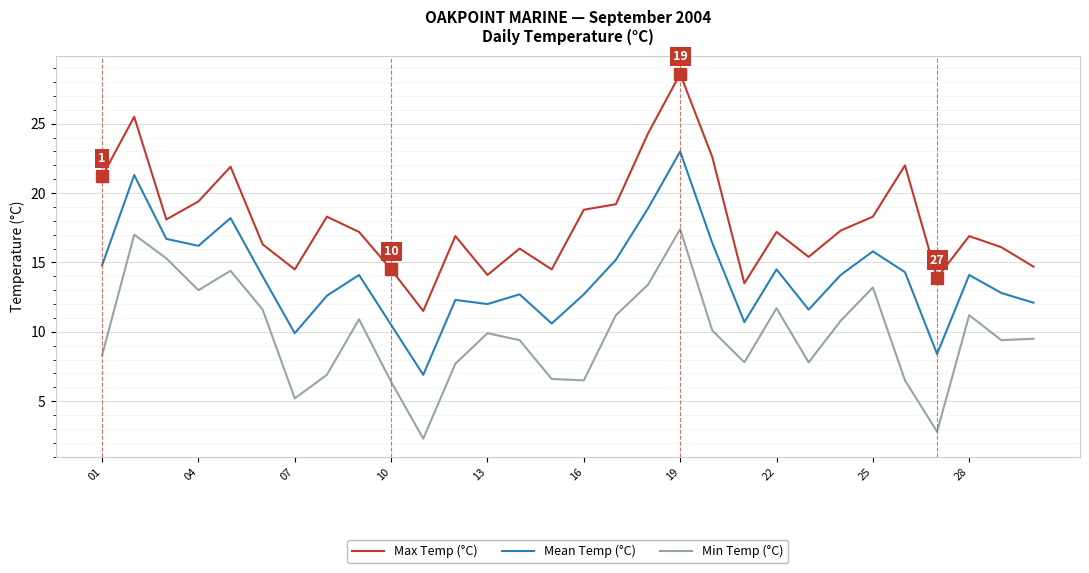

What is the difference between the maximum and minimum values in the Max Temp (°C) series?

17.1